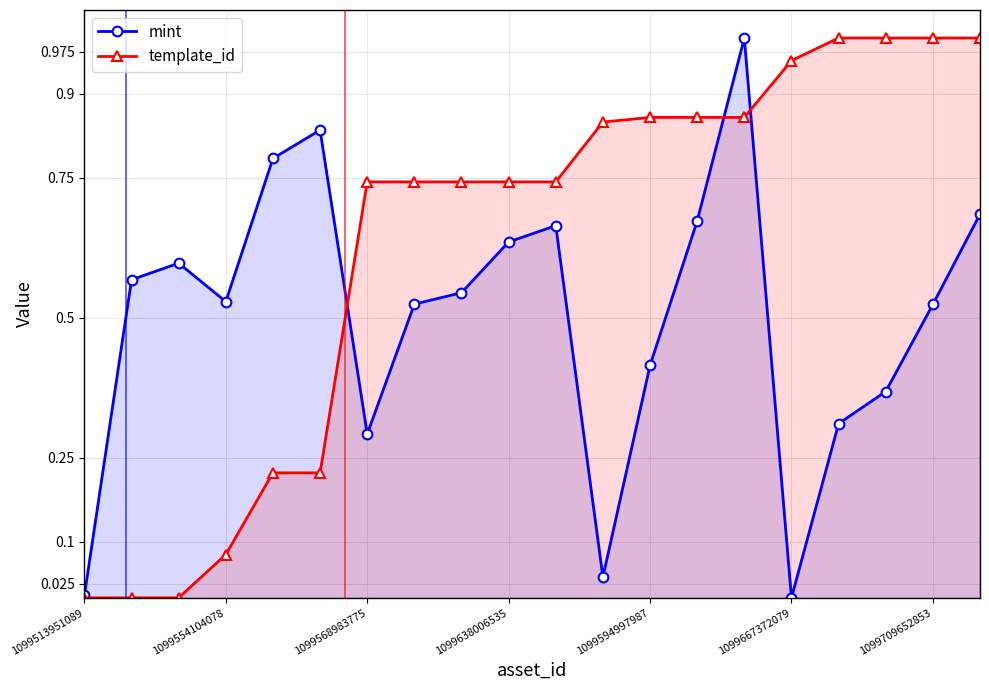

List the series in order of their overall mean, highest first.

template_id, mint